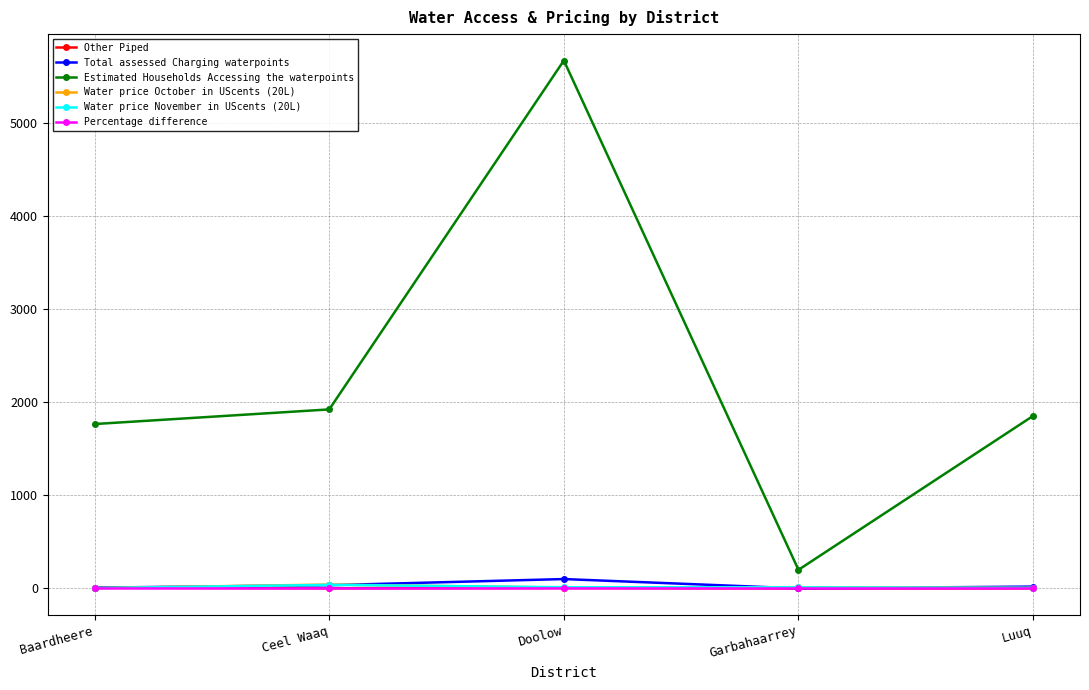

What are all the series names shown in the legend?

Other Piped, Total assessed Charging waterpoints, Estimated Households Accessing the waterpoints, Water price October in UScents (20L), Water price November in UScents (20L), Percentage difference